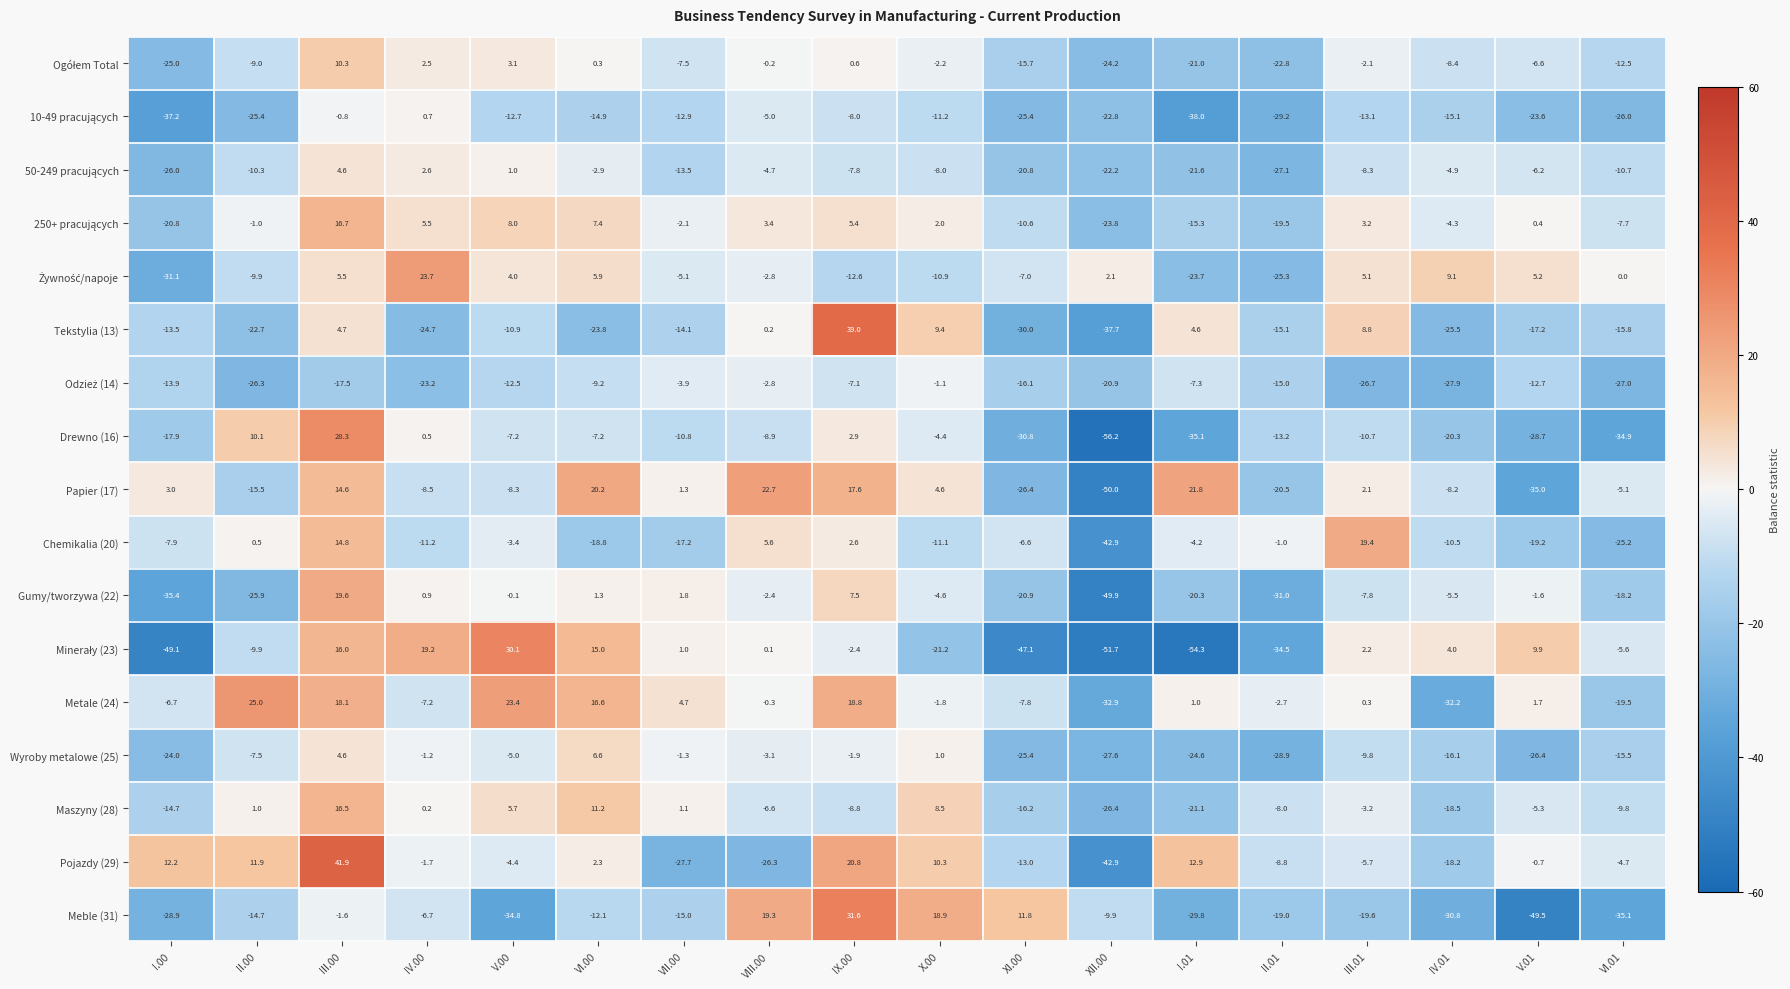

How many distinct data groups are displayed?

17